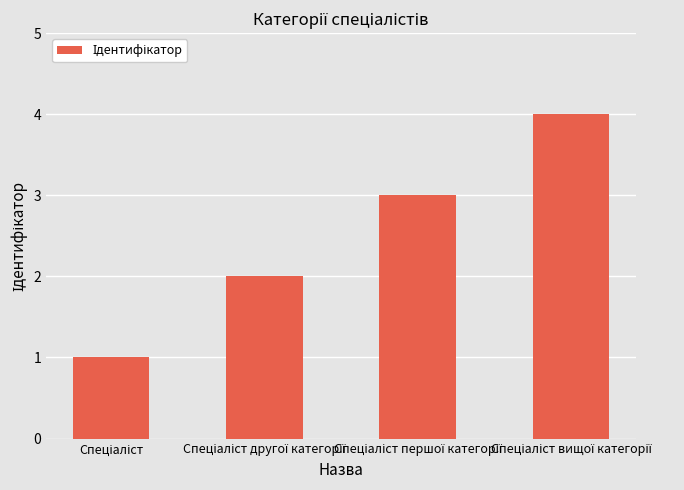

Are the bars grouped side by side (vs. stacked)?

No